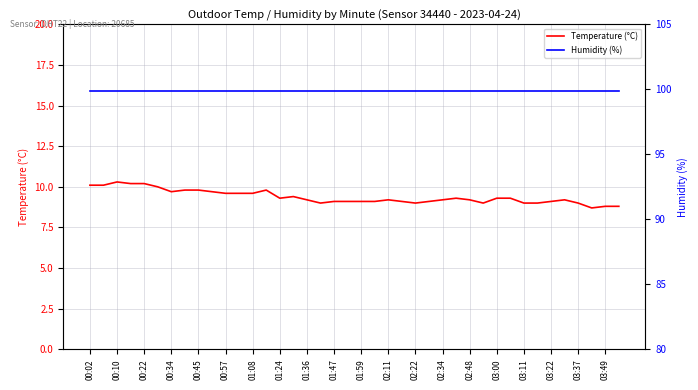

What is the lowest value of the Temperature (°C) series?

8.7